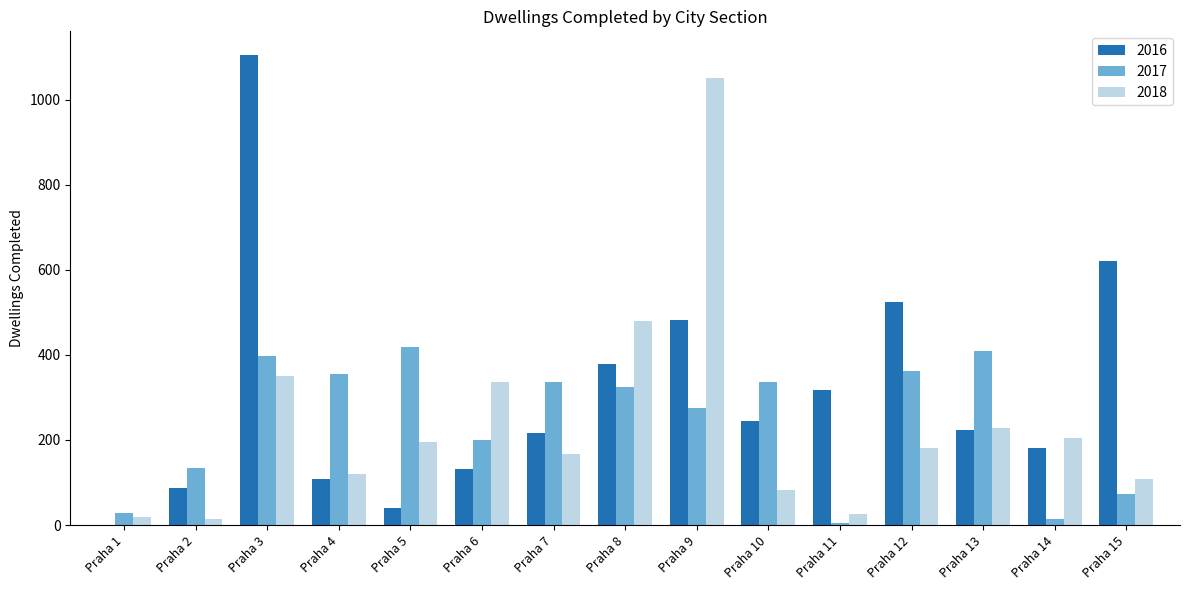

How many distinct data groups are displayed?

3